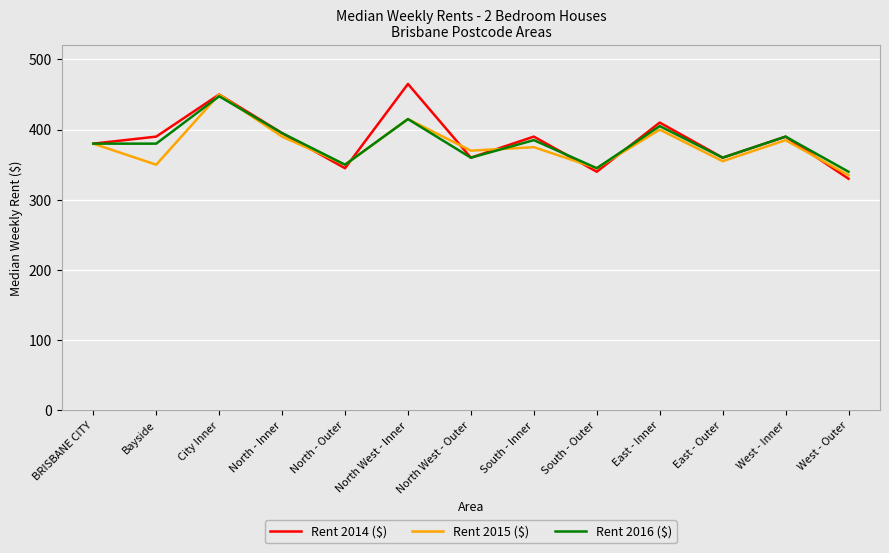

Which series changed the most between Bayside and North West - Inner?

Rent 2014 ($)